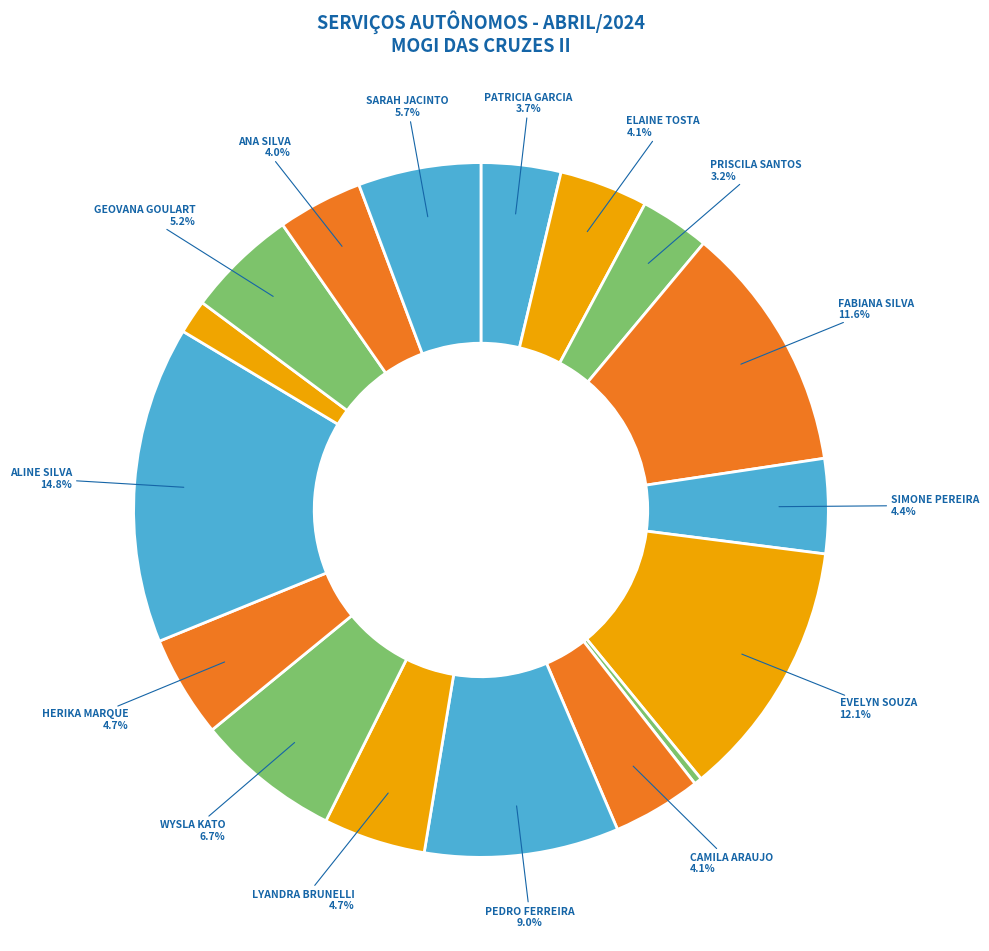

To the nearest percent, what is the average slice percentage?

6%